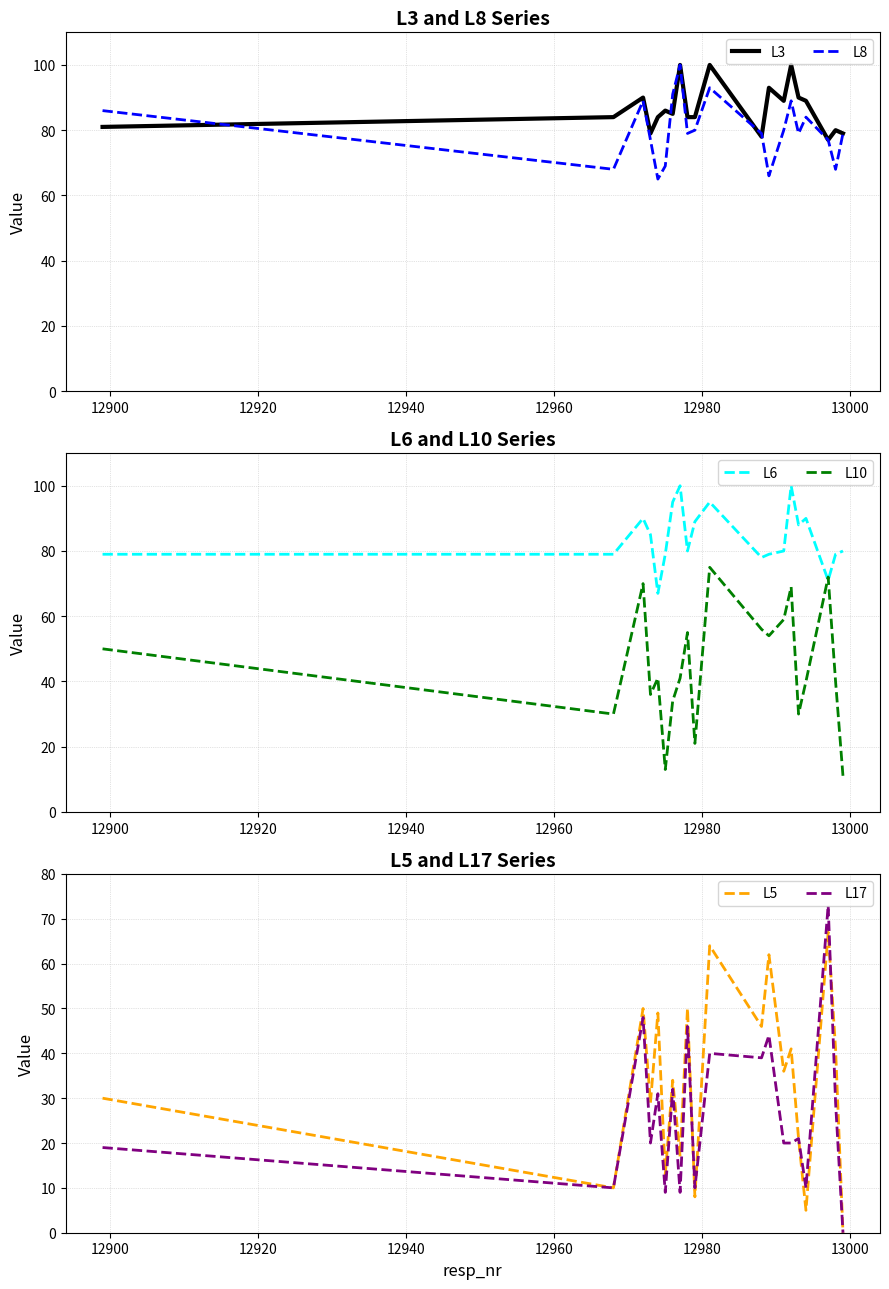

What is the value of the L3 point at the 1st from the left?

81